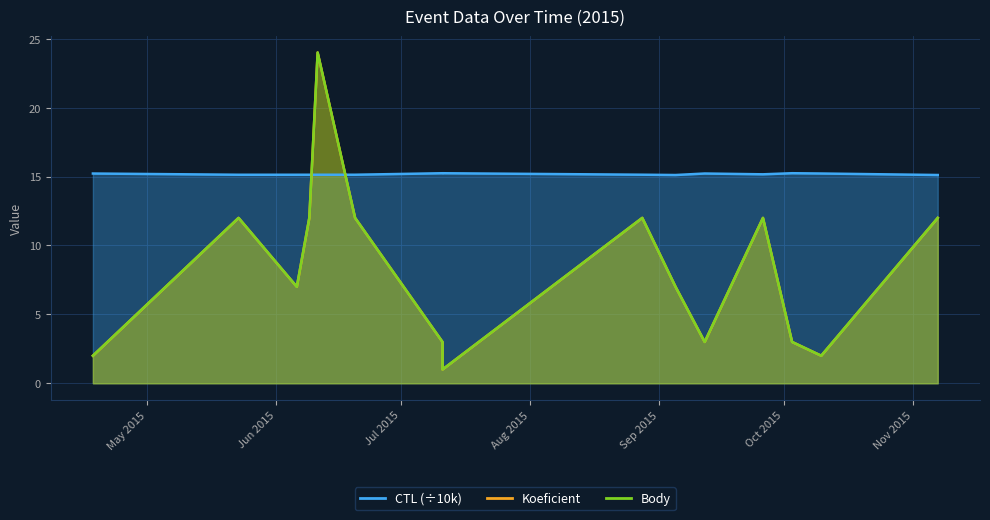

At which label does Koeficient reach its minimum?

2015-07-11